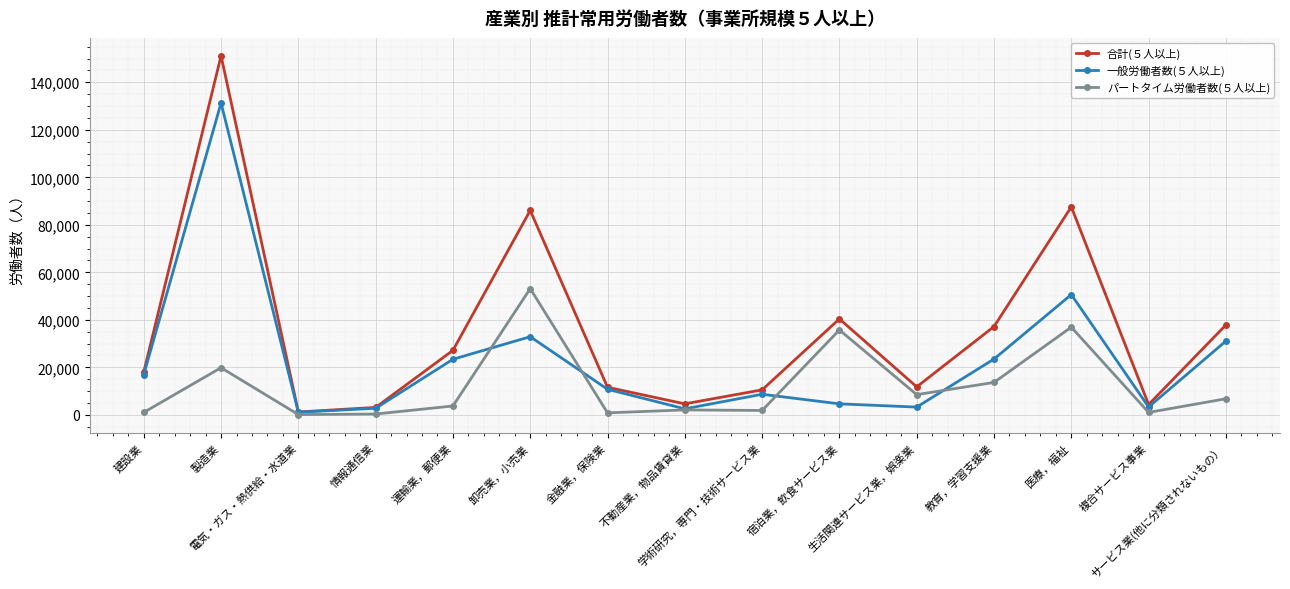

What is the maximum value for パートタイム労働者数(５人以上)?

53145